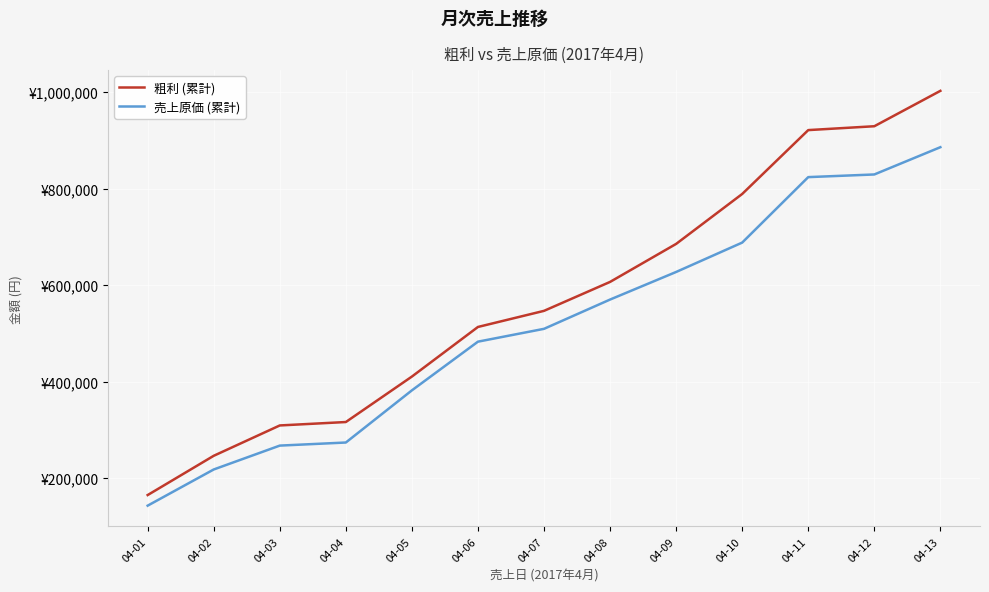

What is the minimum value for 売上原価 (累計)?

142810